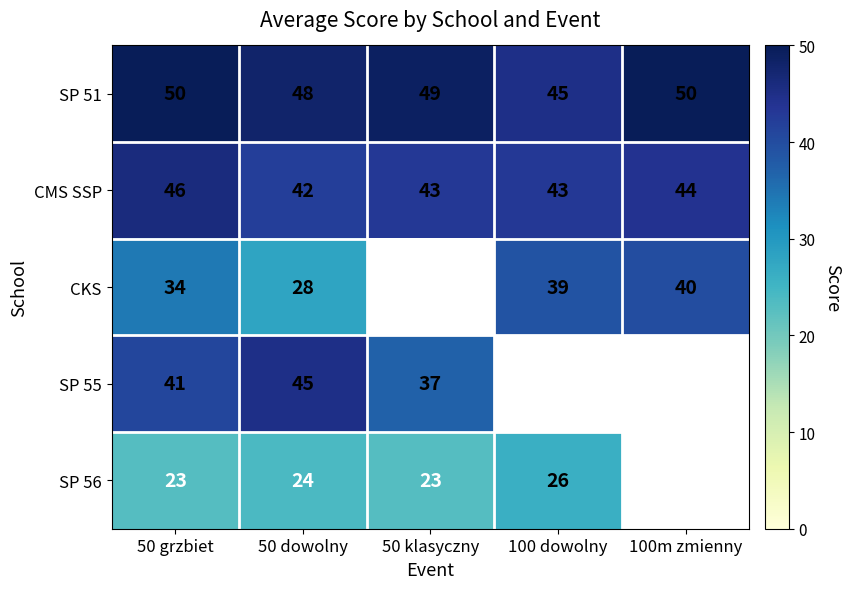

Is it true that SP 56 equals 38 at 100 dowolny?

False